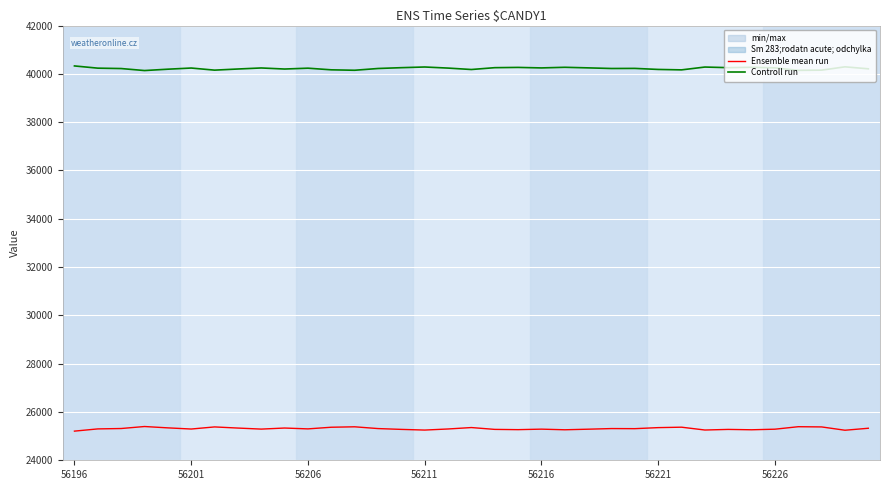

In Controll run, how many points are lower than both neighbors (excluding endpoints)?

10